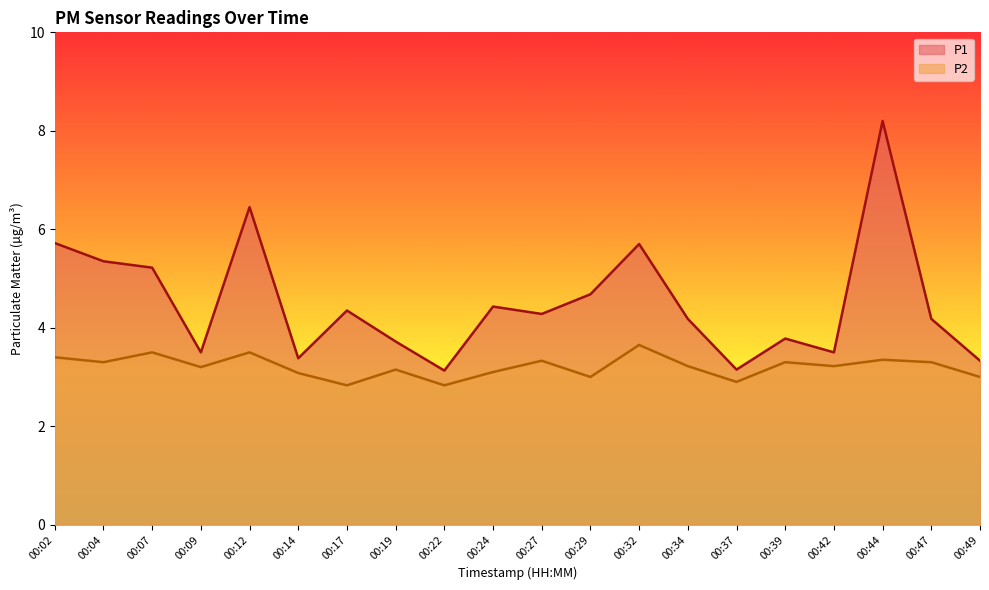

Where is P2 nearest to the value 3?

00:29